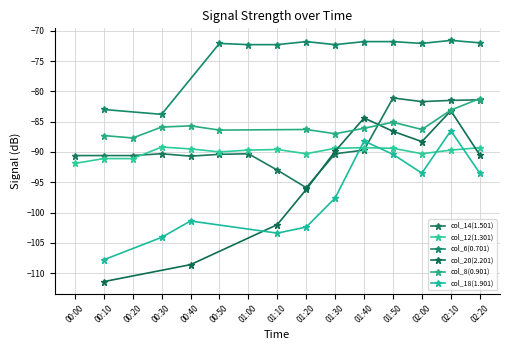

True or false: col_12(1.301) has more than 0 points higher than both neighbors.

True